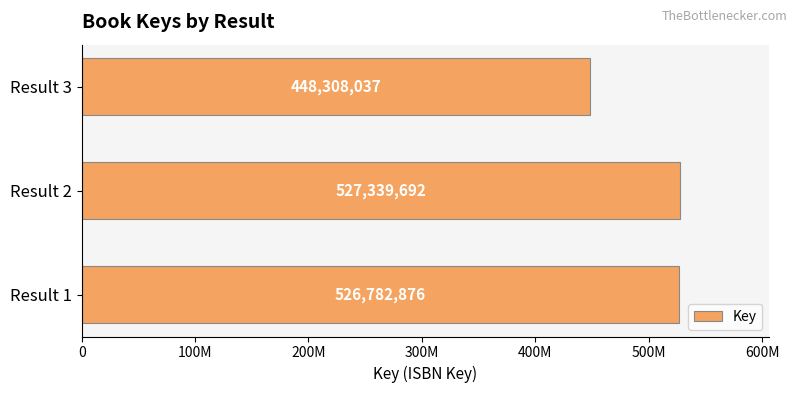

List the labels in order of value, largest first.

Result 2, Result 1, Result 3